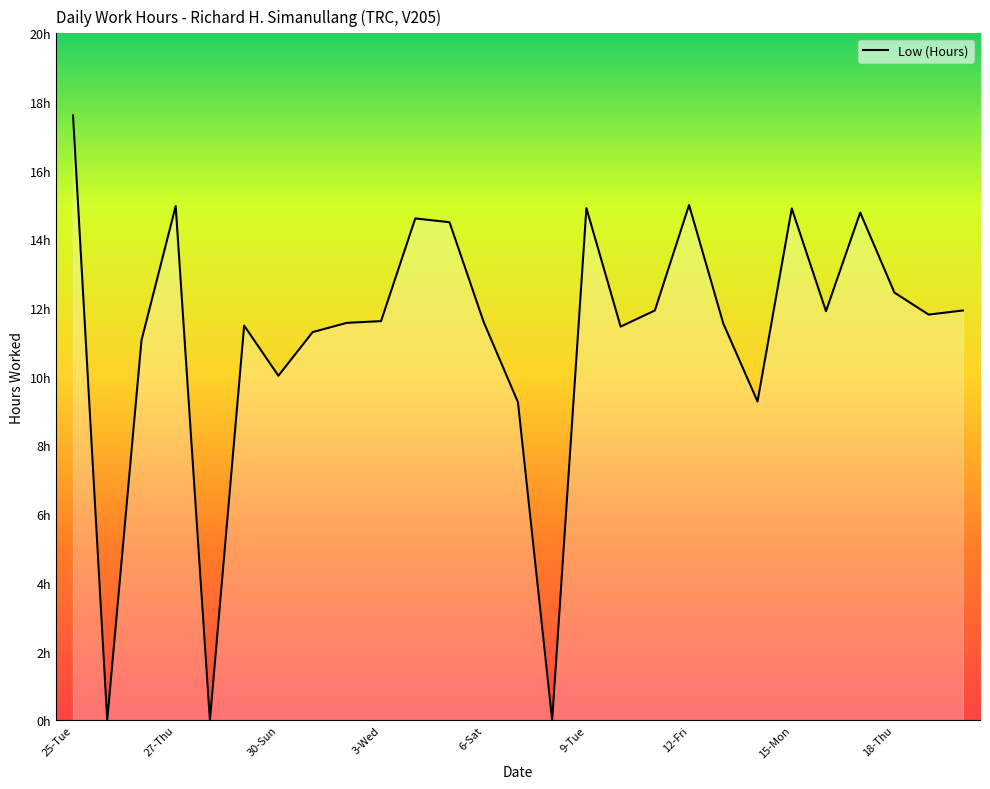

Is this an area chart (filled region under the line)?

Yes